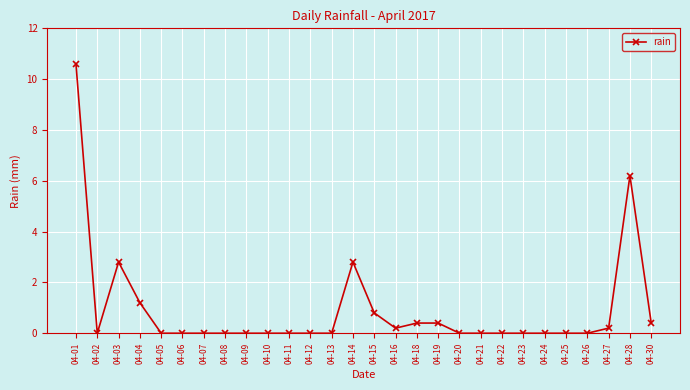

Reading left to right, what are all the values shown in this chart?

10.6	0.0	2.8	1.2	0.0	0.0	0.0	0.0	0.0	0.0	0.0	0.0	0.0	2.8	0.8	0.2	0.4	0.4	0.0	0.0	0.0	0.0	0.0	0.0	0.0	0.2	6.2	0.4